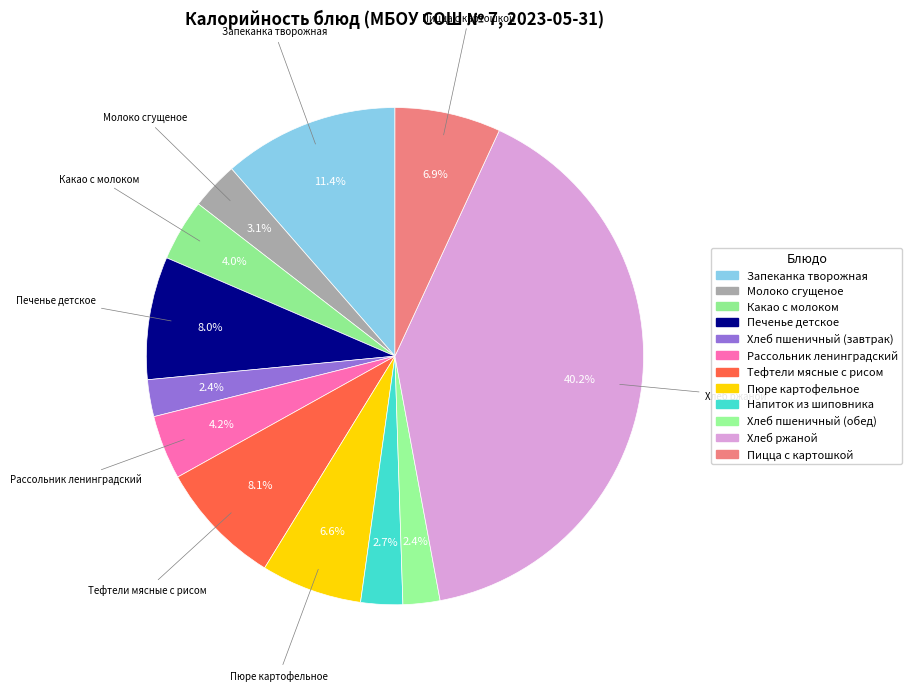

How many slices are in this pie chart?

12